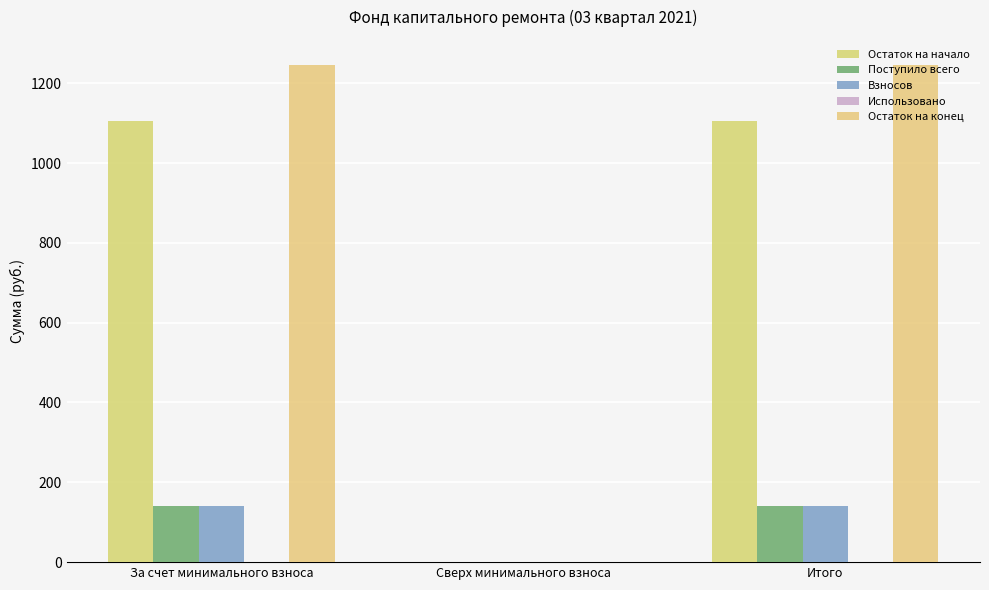

Which series has the widest spread of values?

Остаток на конец